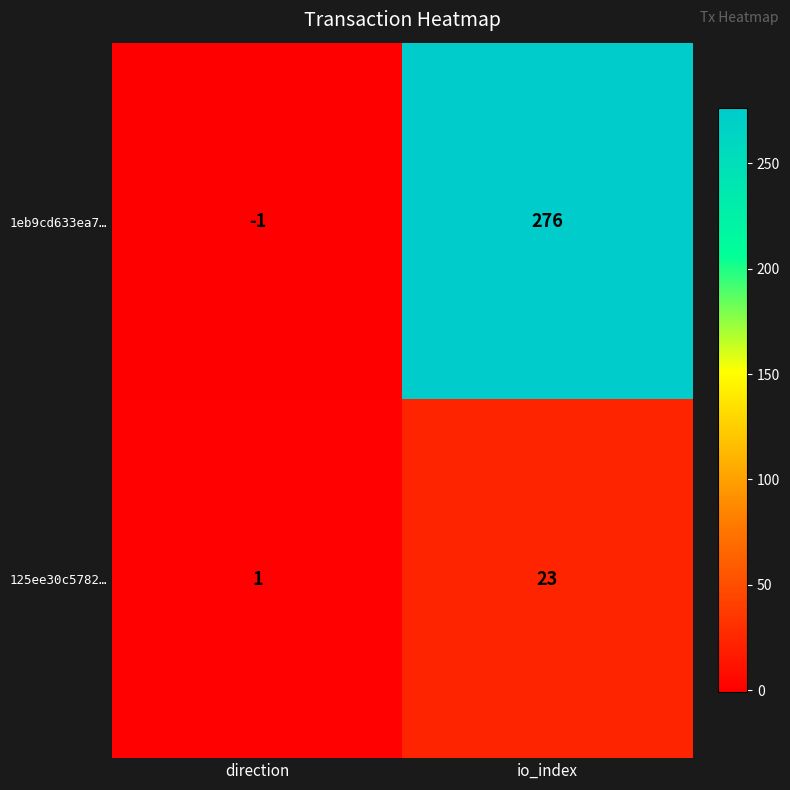

Reading left to right, what are all the values shown in this chart?

1eb9cd633ea7…: direction=-1	io_index=276
125ee30c5782…: direction=1	io_index=23